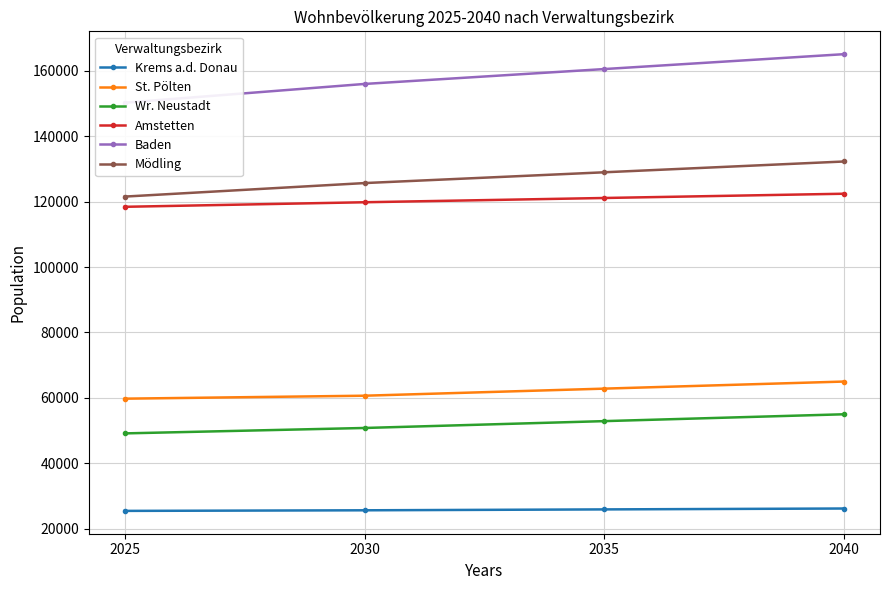

True or false: Wr. Neustadt and Krems a.d. Donau intersect in this chart.

False